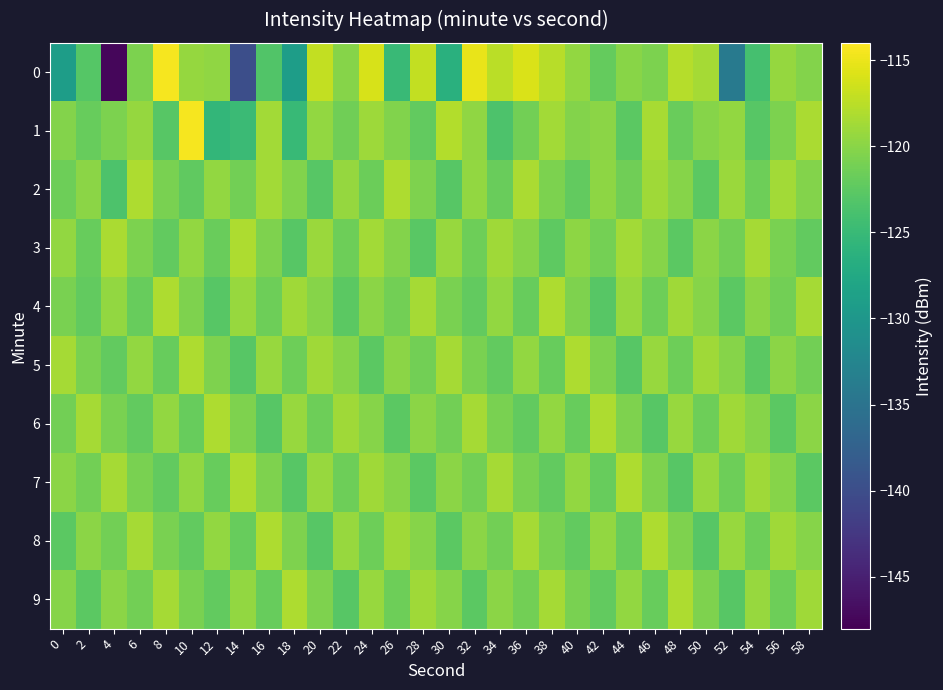

Which label corresponds to the largest value in the chart?

8